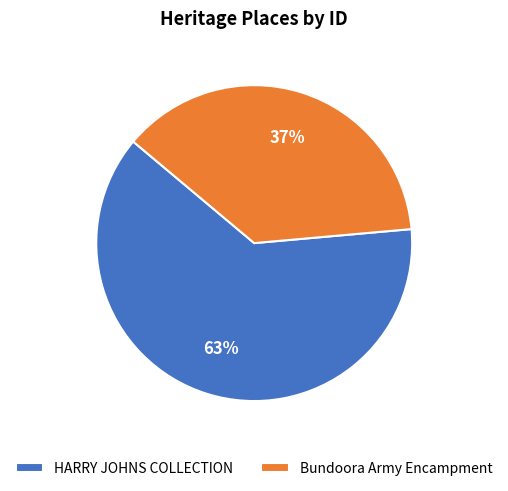

How many slices are in this pie chart?

2